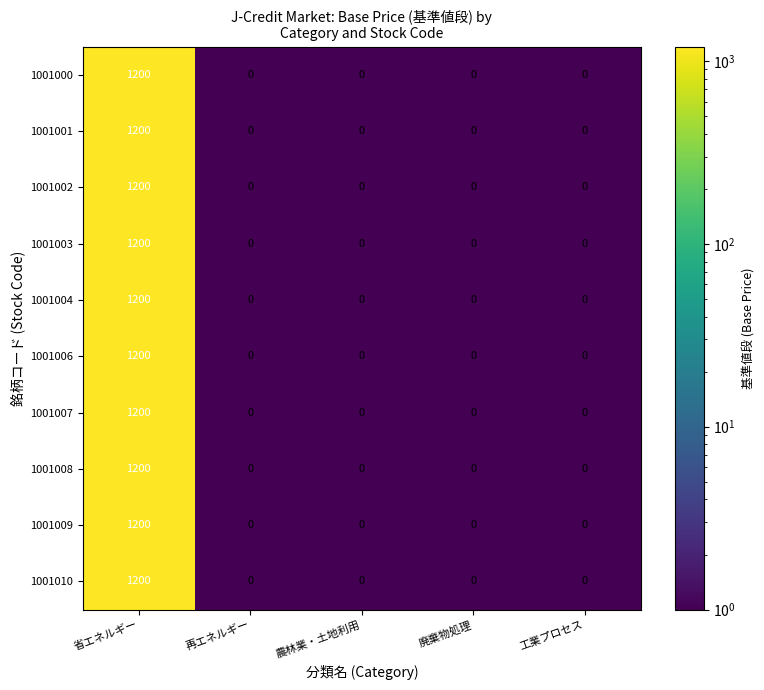

Is it true that 1001009 equals 1200 at 省エネルギー?

True